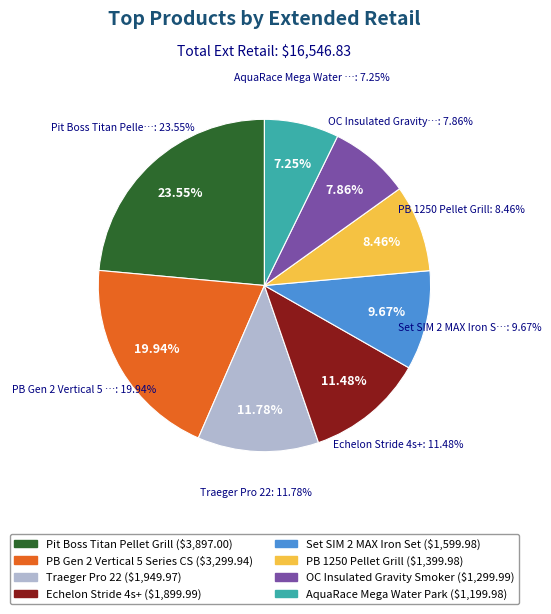

The OC Insulated Gravity Smoker slice represents 1% of the pie. True or false?

False